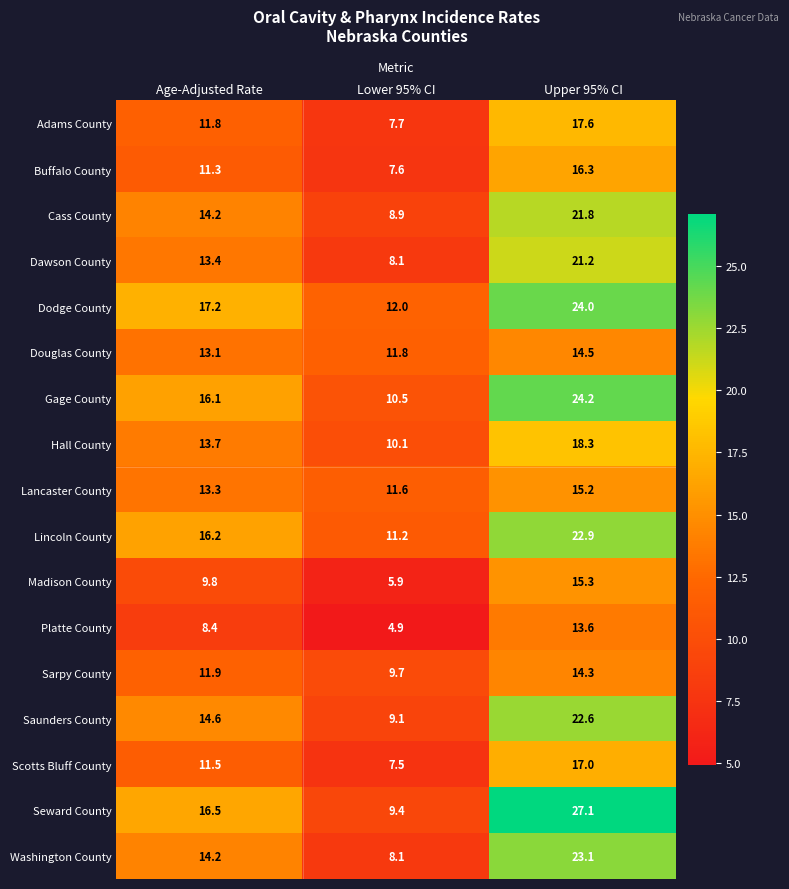

List the series in order of their peak value, lowest first.

Platte County, Sarpy County, Douglas County, Lancaster County, Madison County, Buffalo County, Scotts Bluff County, Adams County, Hall County, Dawson County, Cass County, Saunders County, Lincoln County, Washington County, Dodge County, Gage County, Seward County